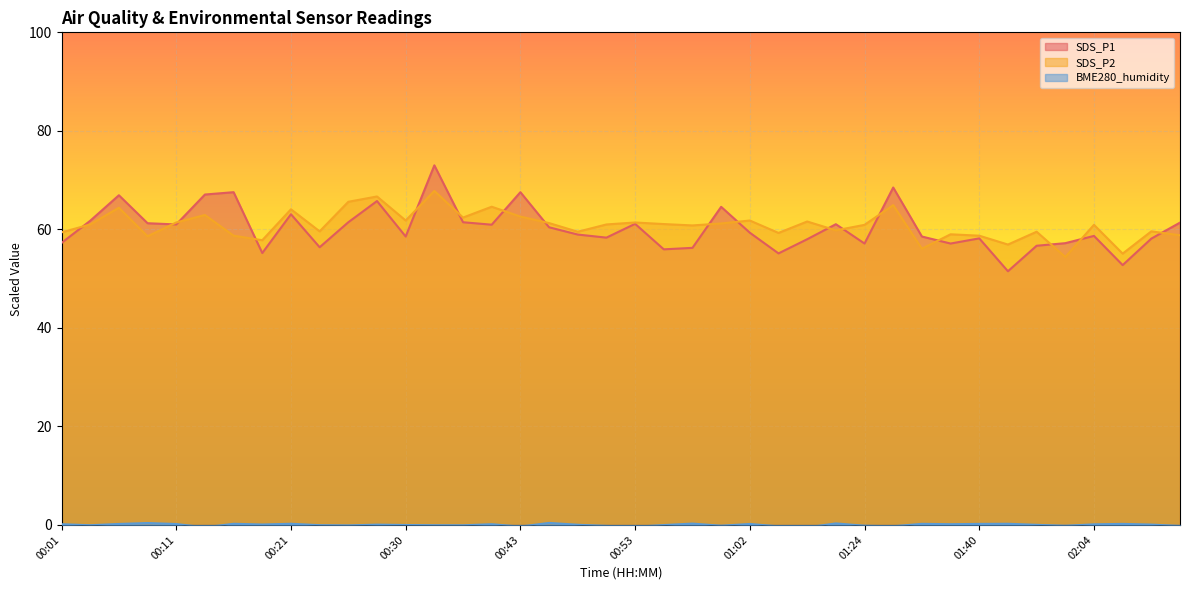

Which series has the widest spread of values?

SDS_P1